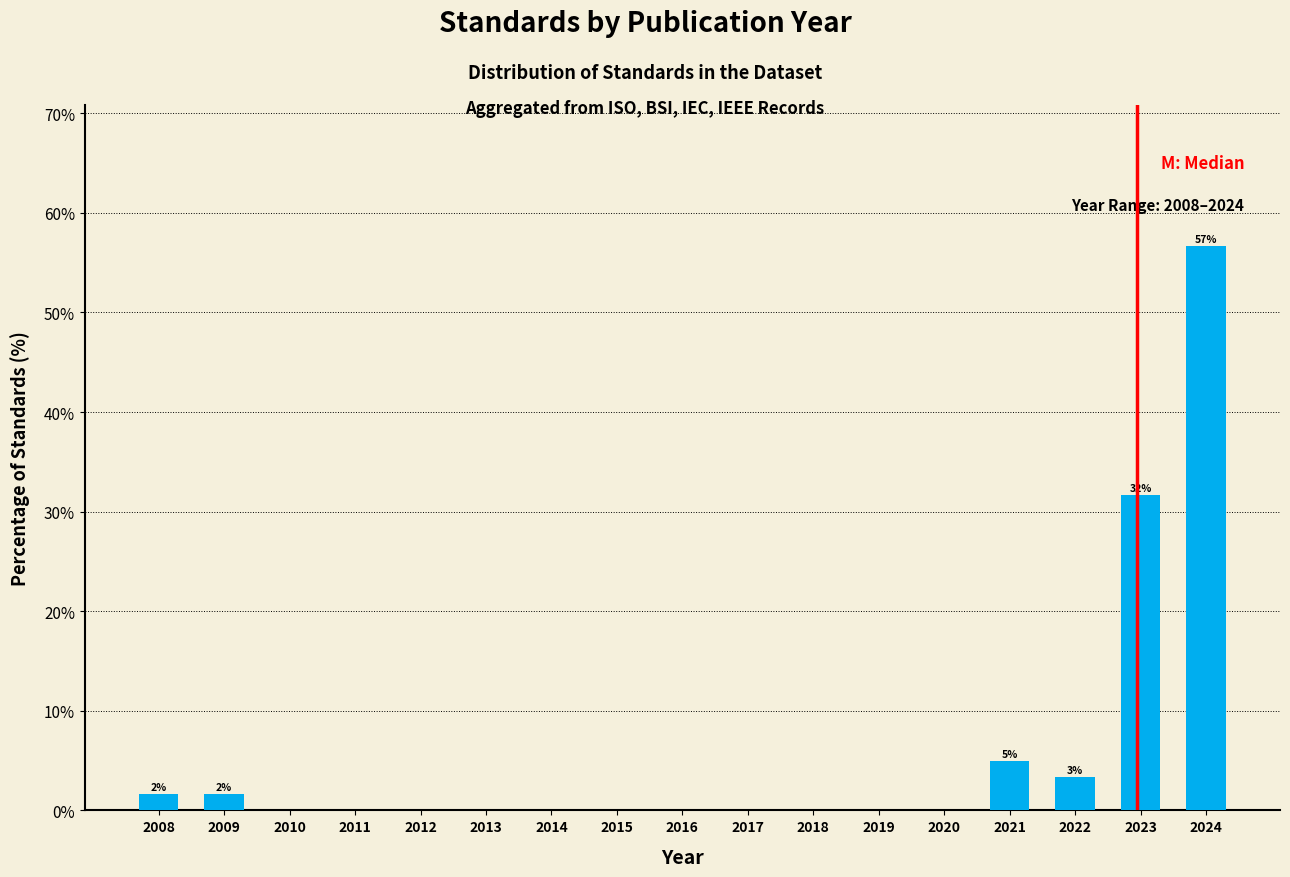

Reading left to right, extract all data points from this chart.

2008=1.7	2009=1.7	2010=0.0	2011=0.0	2012=0.0	2013=0.0	2014=0.0	2015=0.0	2016=0.0	2017=0.0	2018=0.0	2019=0.0	2020=0.0	2021=5.0	2022=3.3	2023=31.7	2024=56.7